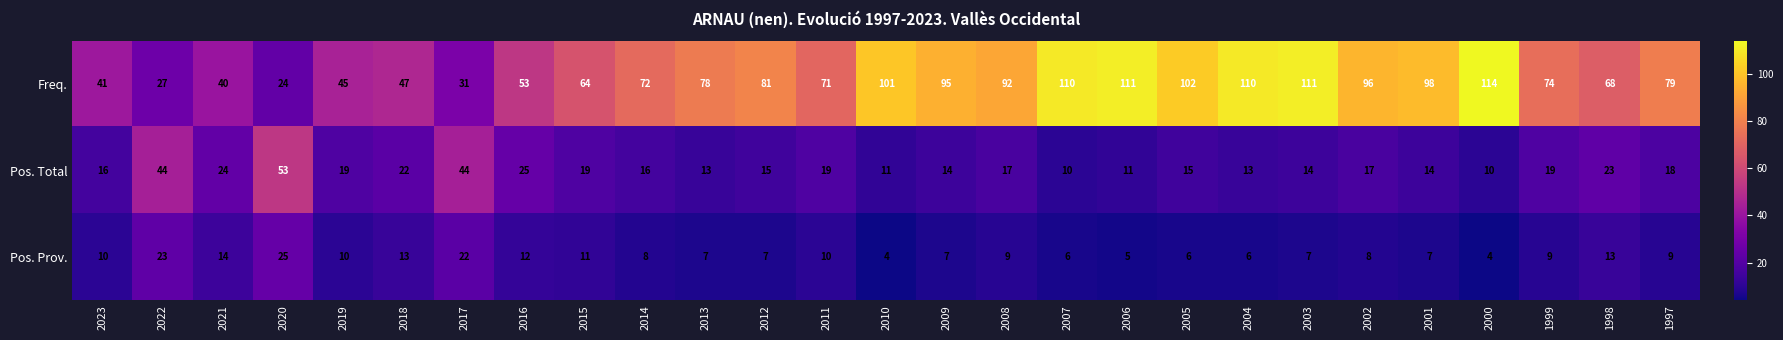

What is the sum of all Pos. Total values?

535